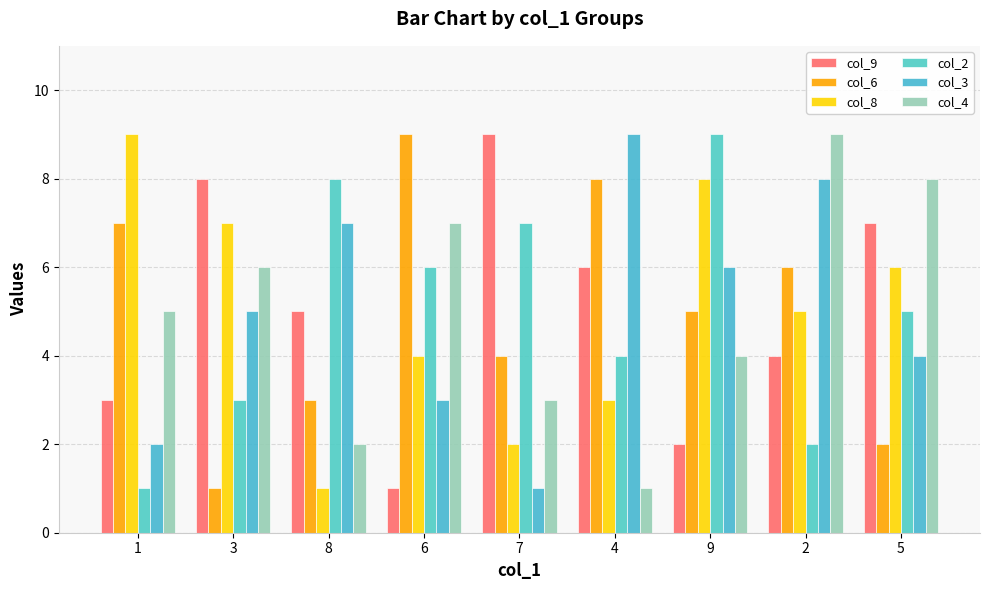

What are all the series names shown in the legend?

col_9, col_6, col_8, col_2, col_3, col_4